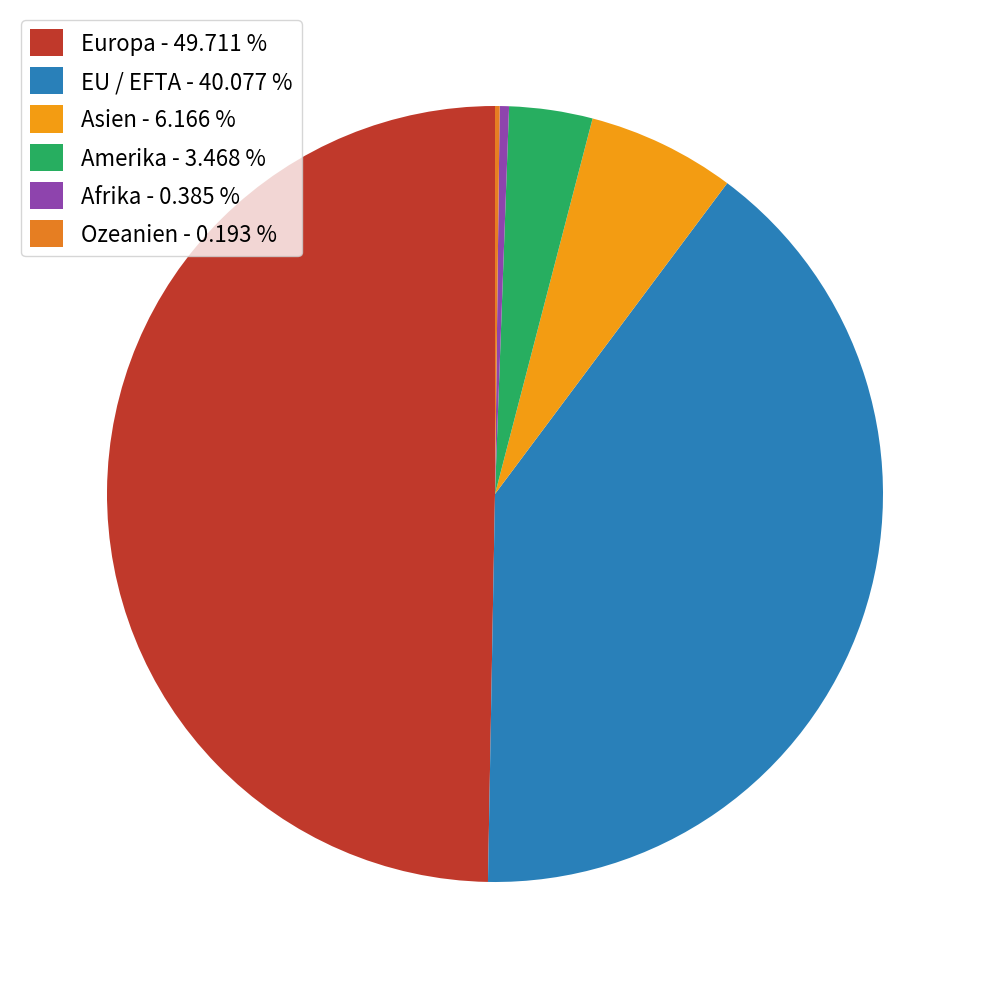

Between Amerika and Europa, which is larger?

Europa